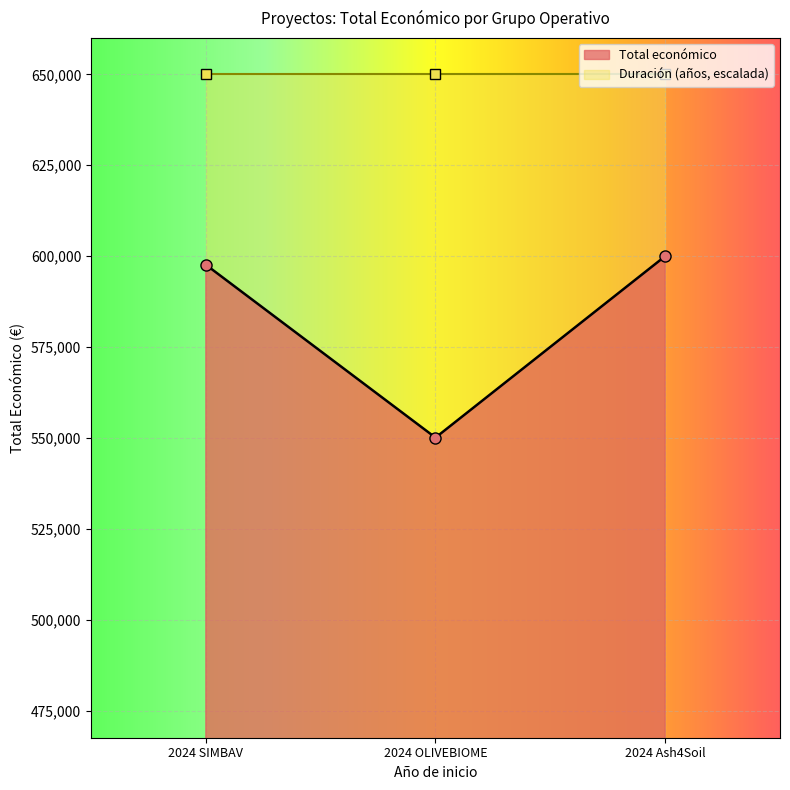

What is the change in value from 2024 OLIVEBIOME to 2024 Ash4Soil?

+49889